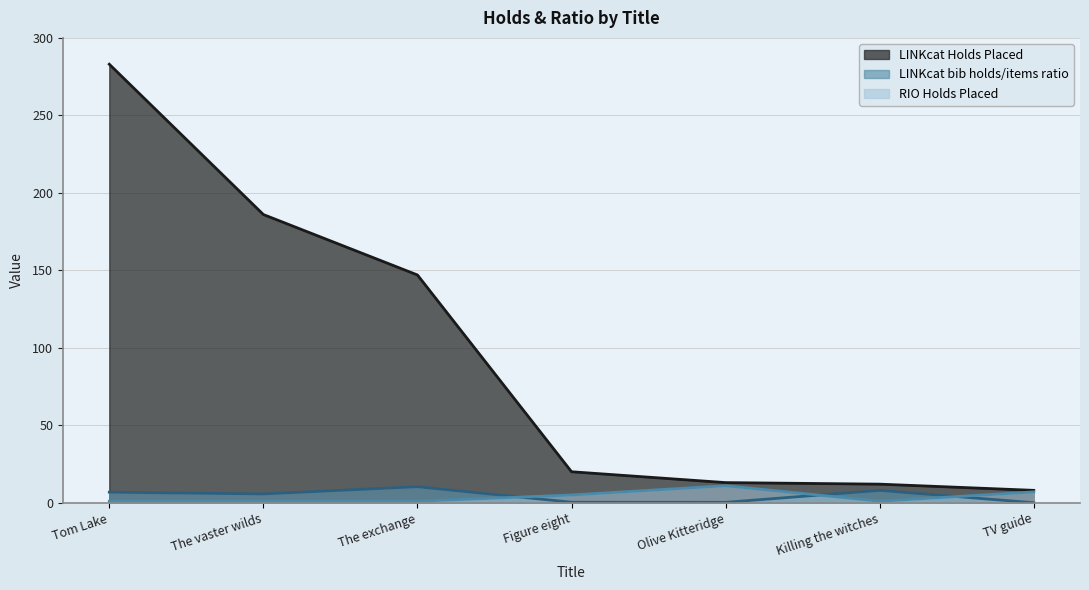

What is the difference between the second highest and minimum values in the LINKcat Holds Placed series?

178.0